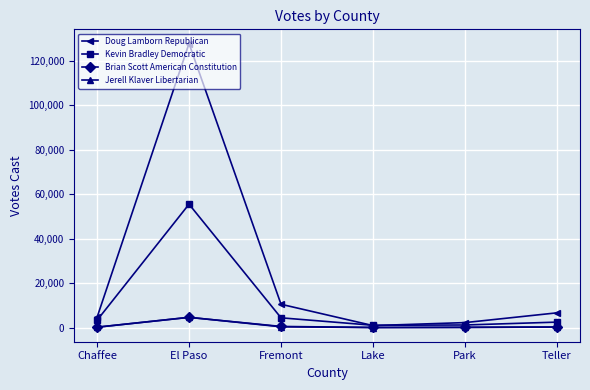

The Doug Lamborn Republican series shows 10525 at Fremont. True or false?

True